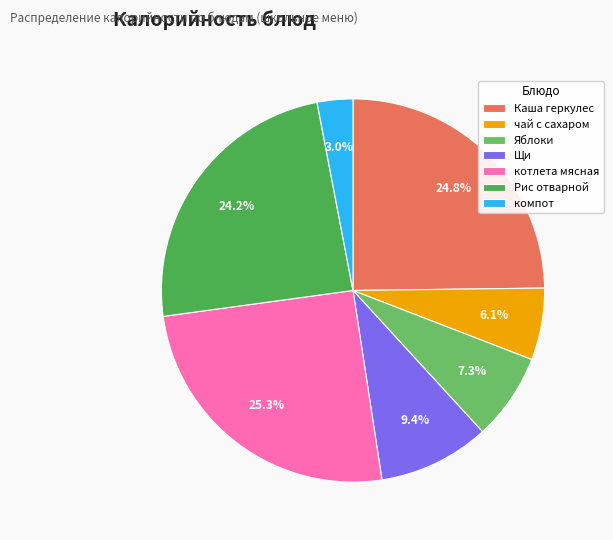

To the nearest percent, what percentage of the pie is компот?

3%